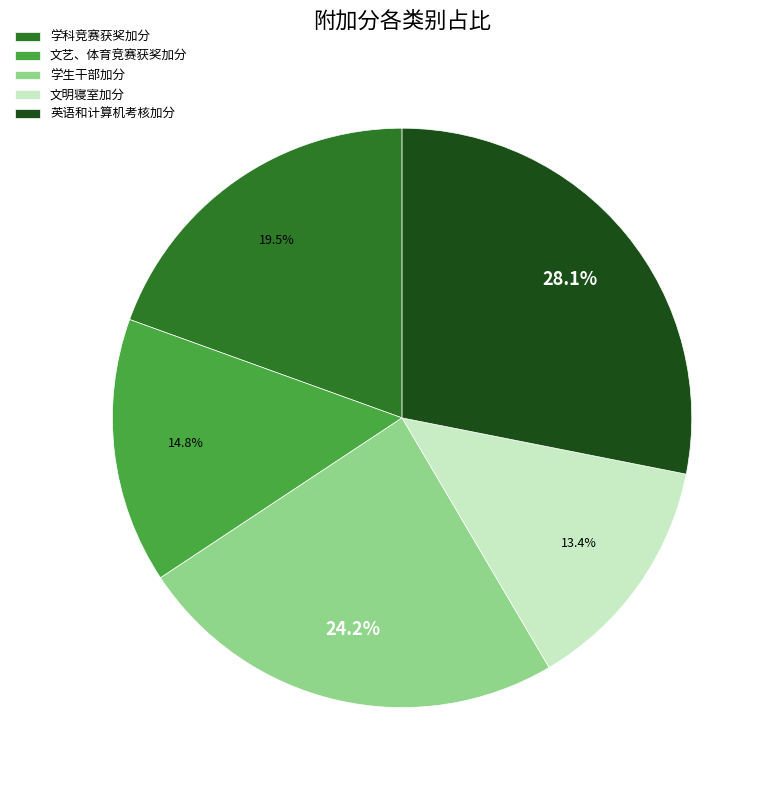

Is there a majority slice in this chart?

No